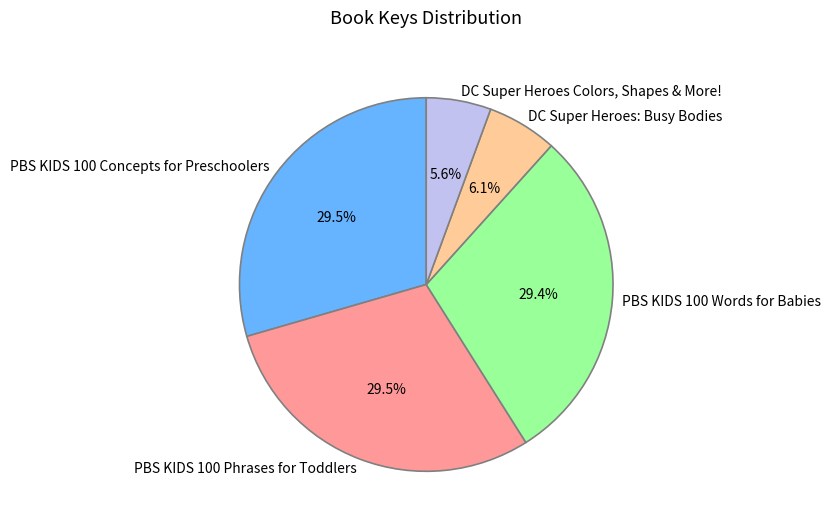

Is it true that DC Super Heroes: Busy Bodies is 1% of the pie?

False